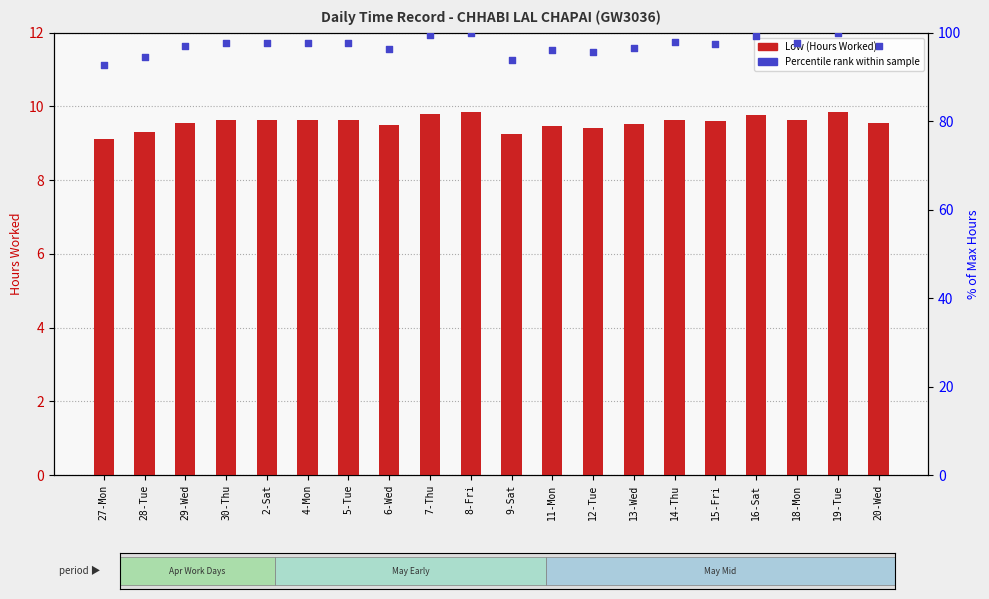

Is the value of Low (Hours Worked) at 15-Fri greater than the value of Percentile rank within sample at 16-Sat?

No